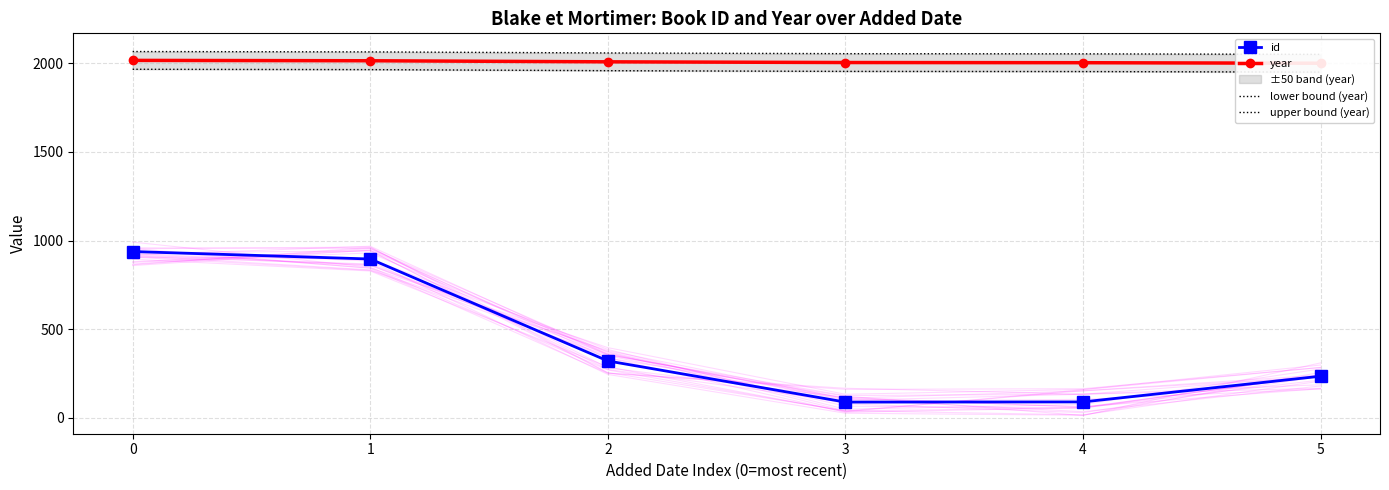

What is the total value across all series at 3?

6101